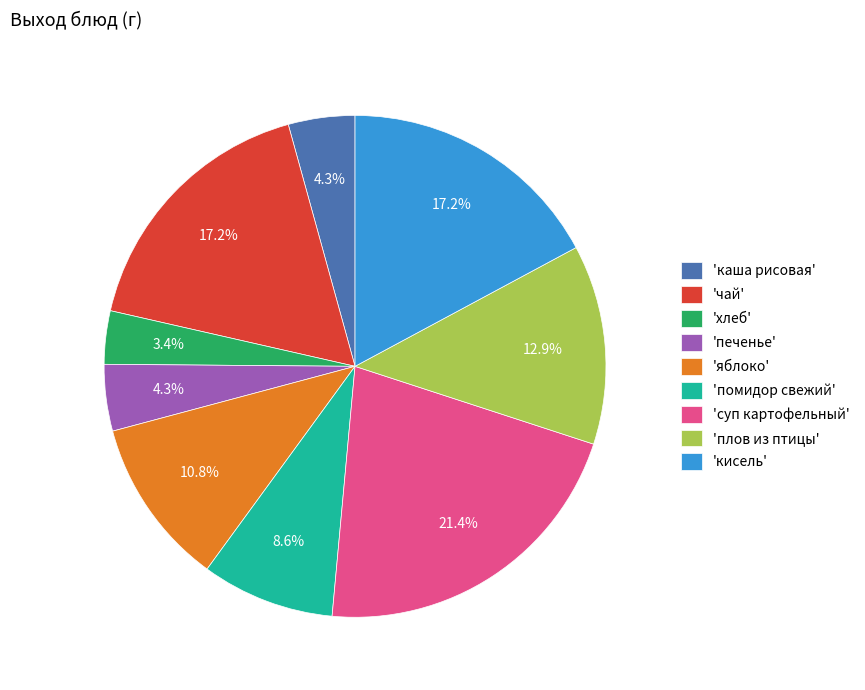

Which has a higher value, 'печенье' or 'чай'?

'чай'